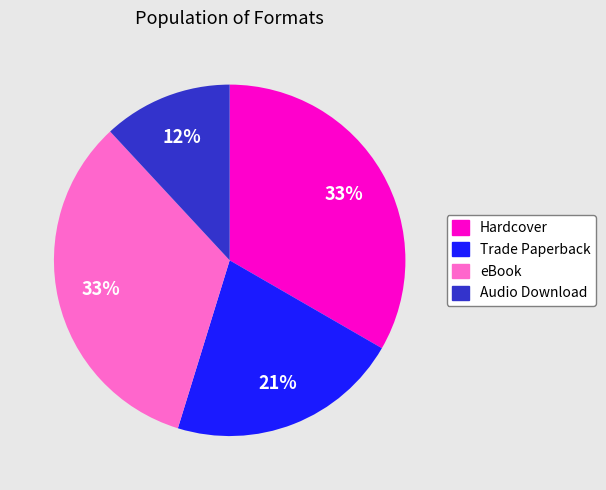

Which category has the smallest portion of the pie?

Audio Download